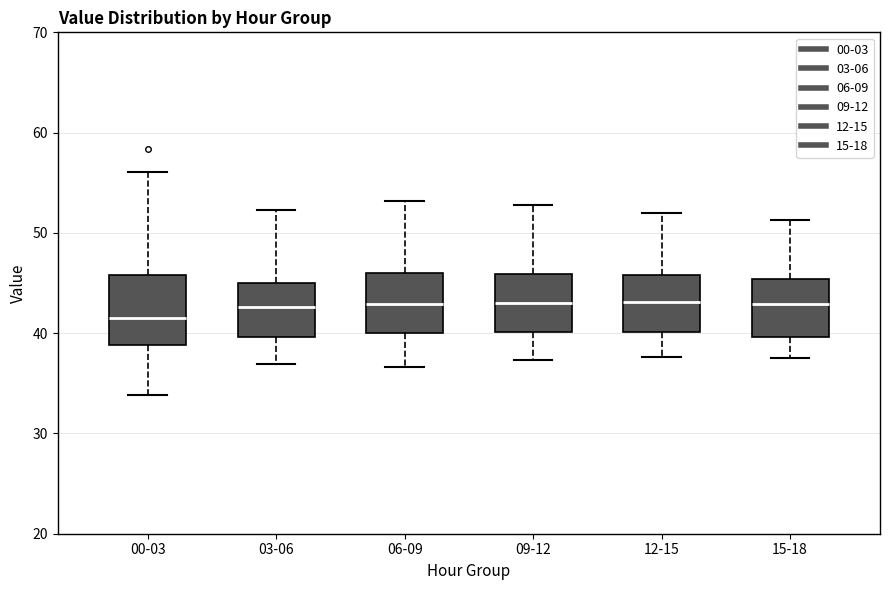

Comparing the boxes themselves (not the whiskers), which one is the tallest?

00-03